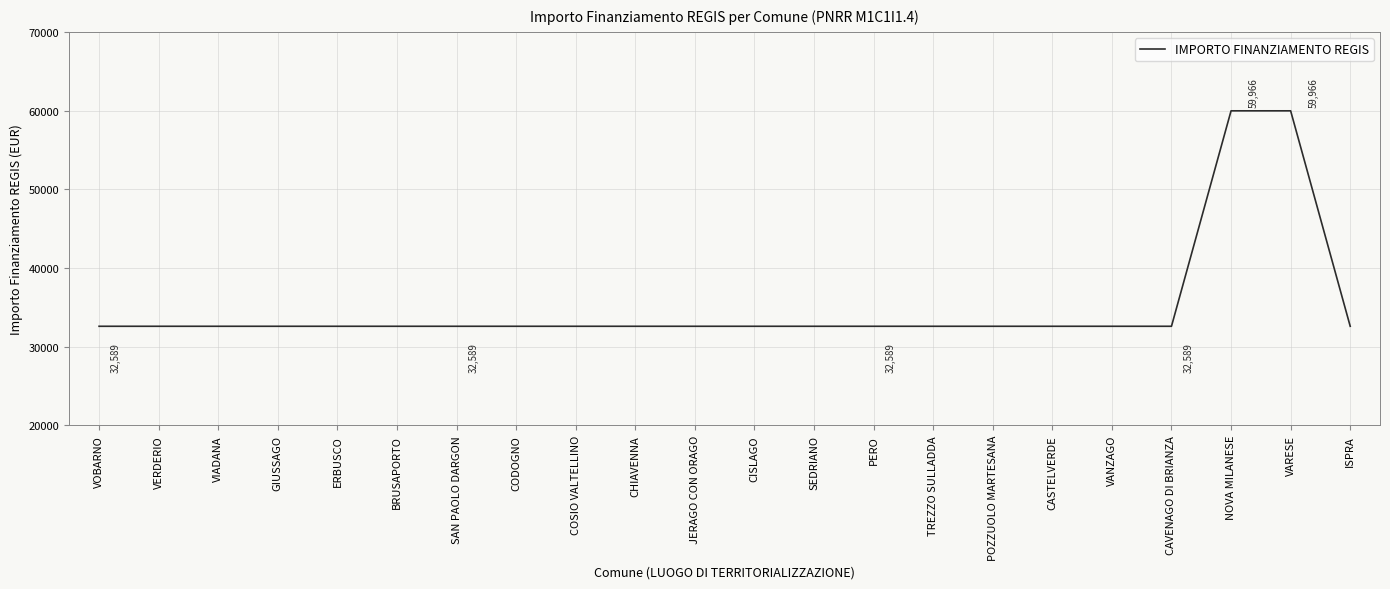

True or false: the data shows 52444 at COSIO VALTELLINO.

False